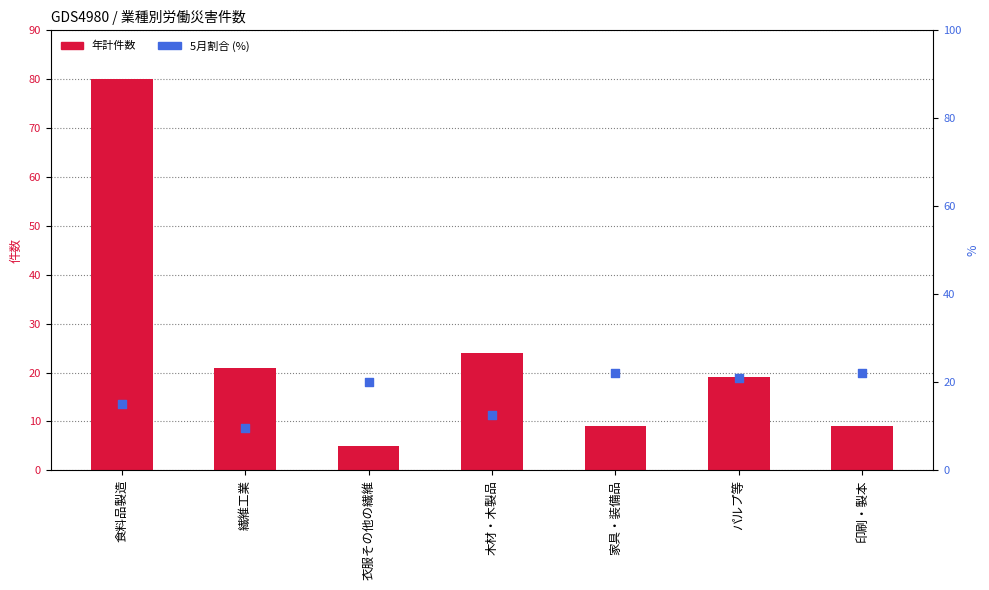

Which series reaches the minimum Y coordinate?

年計（件数）